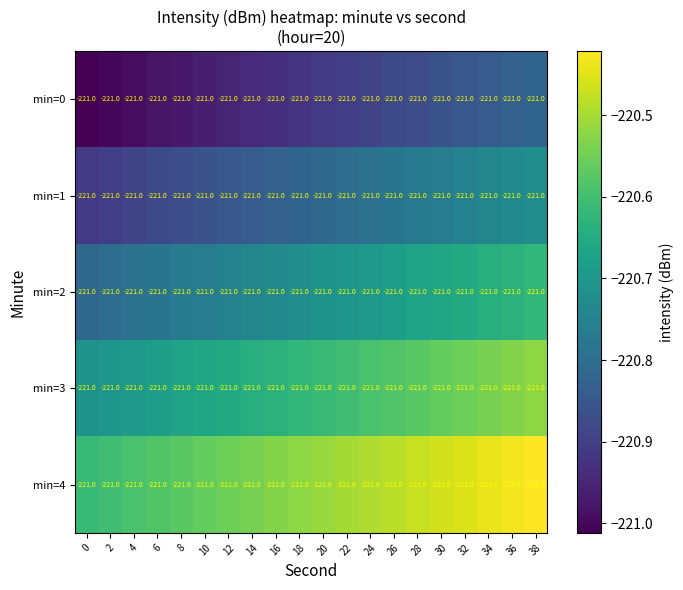

How many categories are shown in the chart?

20